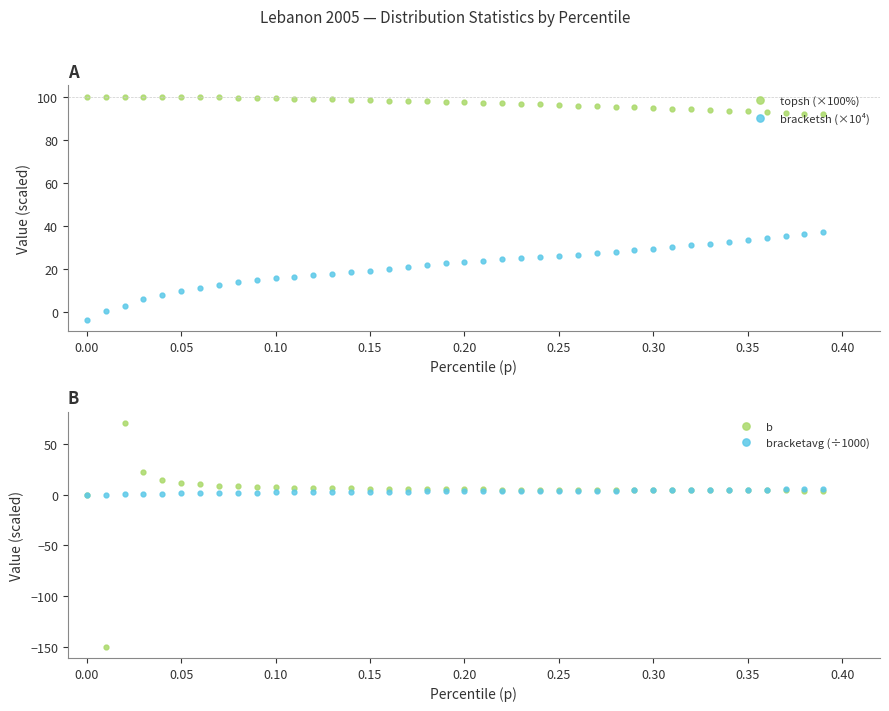

What is the minimum value for topsh (×100%)?

91.8